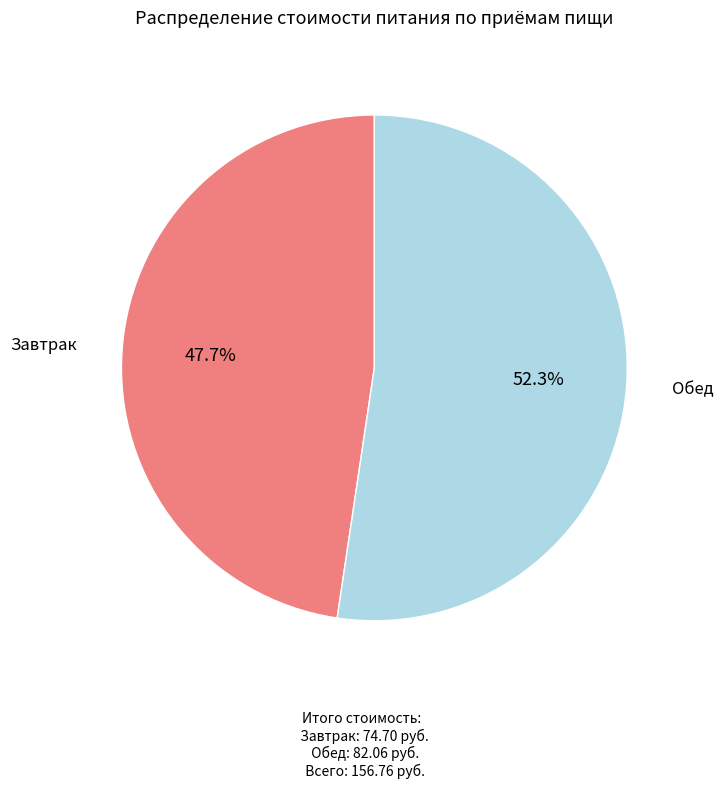

Is there any slice that represents more than half of the pie?

Yes